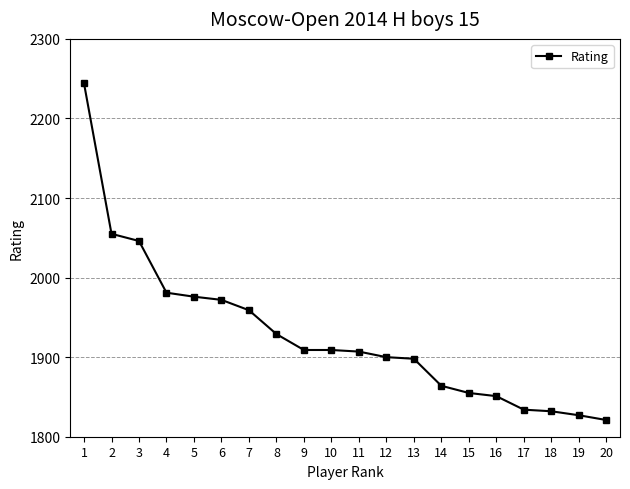

Approximately how many times larger is the value at 16 compared to 15?

1.0